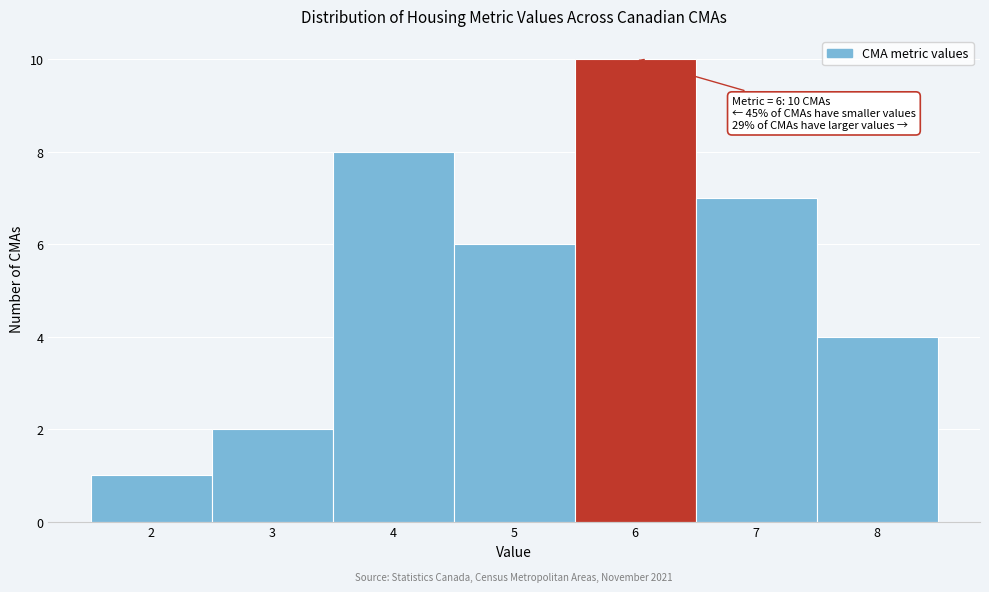

Over which range of the x-axis is the bar tallest?

5.5 to 6.5